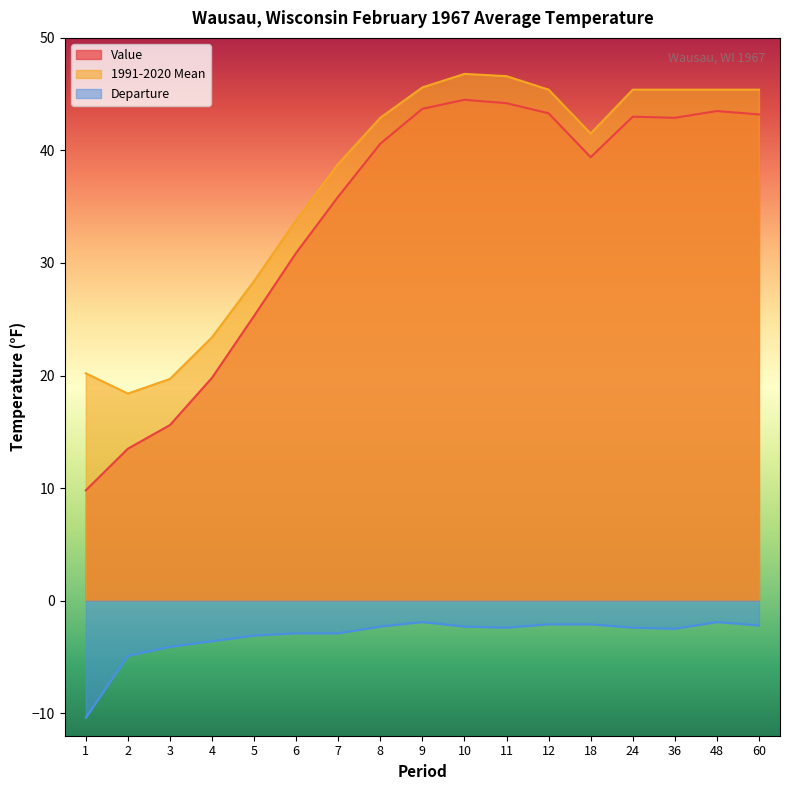

True or false: Departure and Value cross at least once.

False